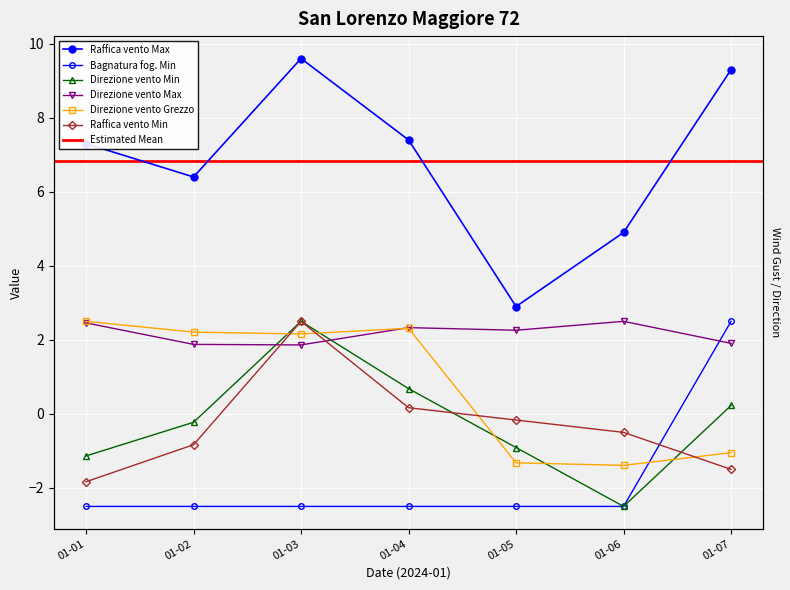

Reading left to right, list all the values displayed in this chart.

Bagnatura fog. Min: -2.5	-2.5	-2.5	-2.5	-2.5	-2.5	2.5
Direzione vento Min: -1.1	-0.2	2.5	0.7	-0.9	-2.5	0.2
Direzione vento Max: 2.5	1.9	1.9	2.3	2.3	2.5	1.9
Direzione vento Grezzo: 2.5	2.2	2.2	2.3	-1.3	-1.4	-1.0
Raffica vento Min: -1.8	-0.8	2.5	0.2	-0.2	-0.5	-1.5
Raffica vento Max: 7.3	6.4	9.6	7.4	2.9	4.9	9.3